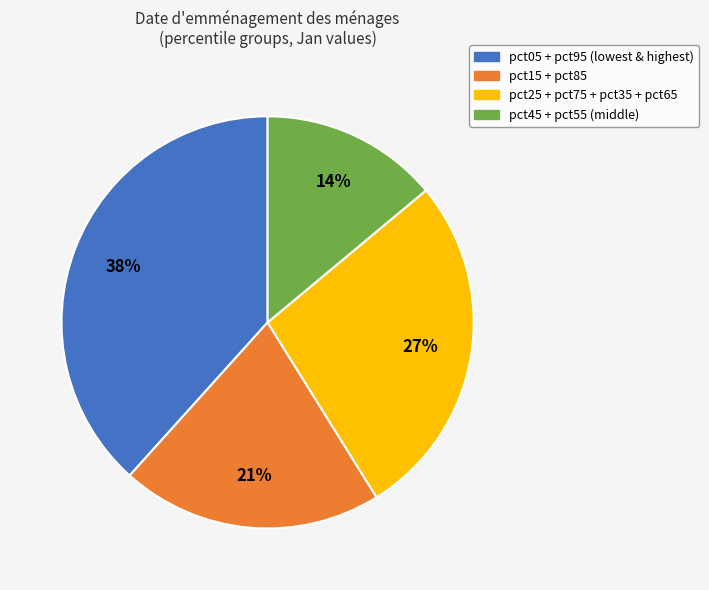

Is there a majority slice in this chart?

No